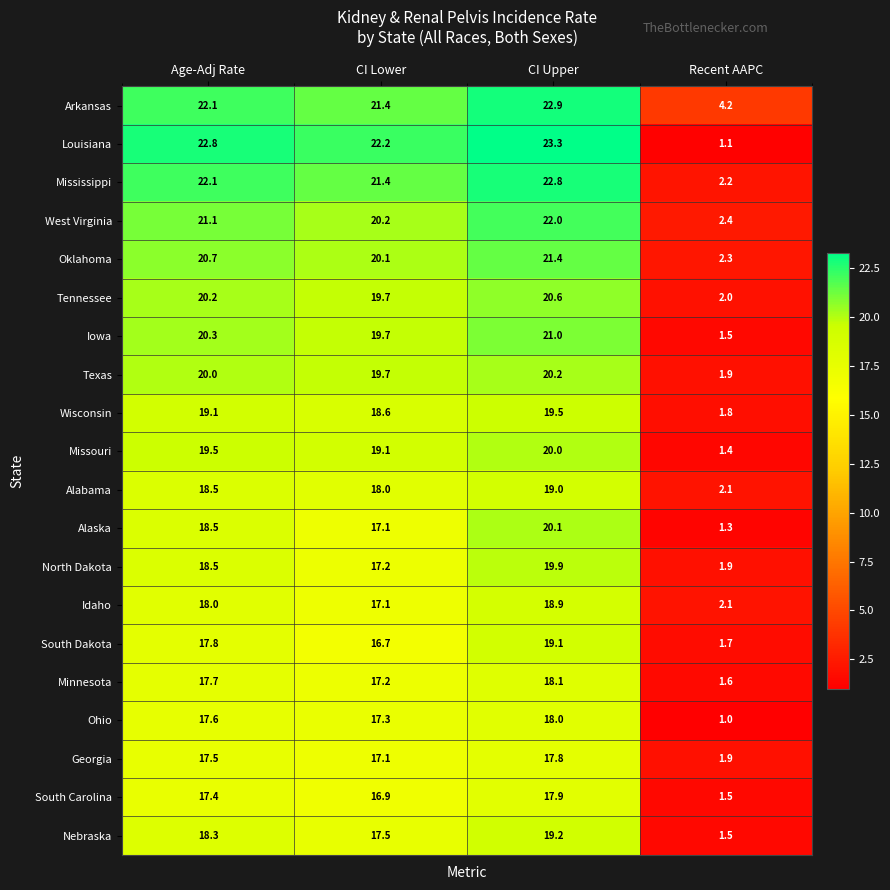

At how many categories does at least one series exceed 21?

3